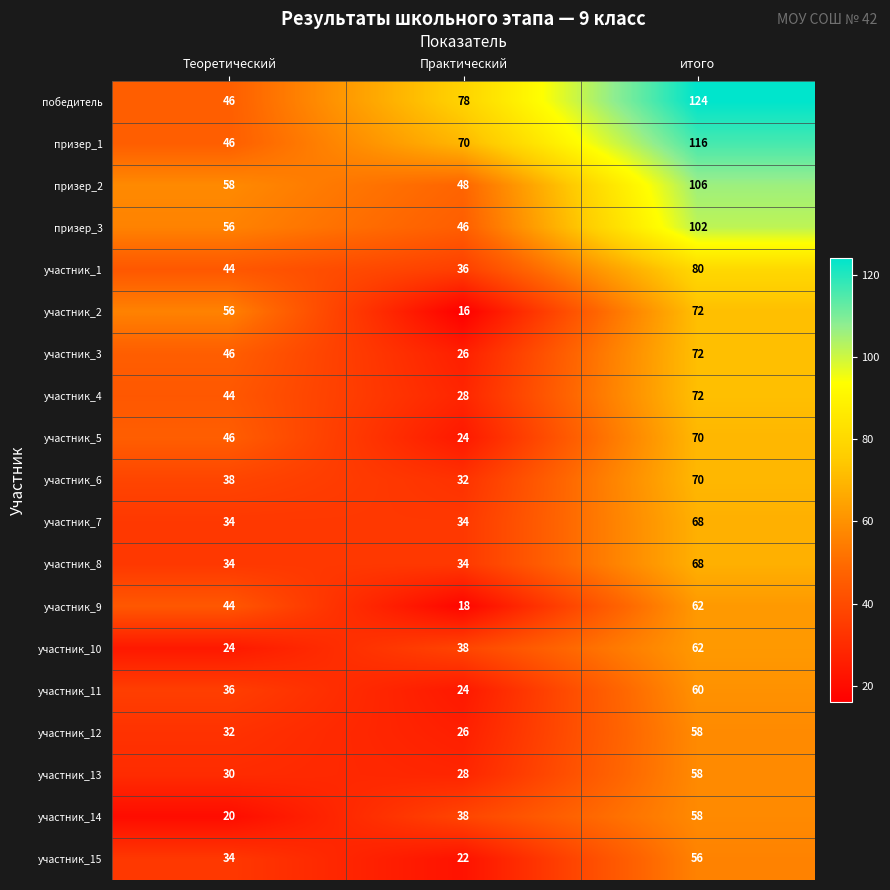

Which series has the largest range (max minus min)?

победитель